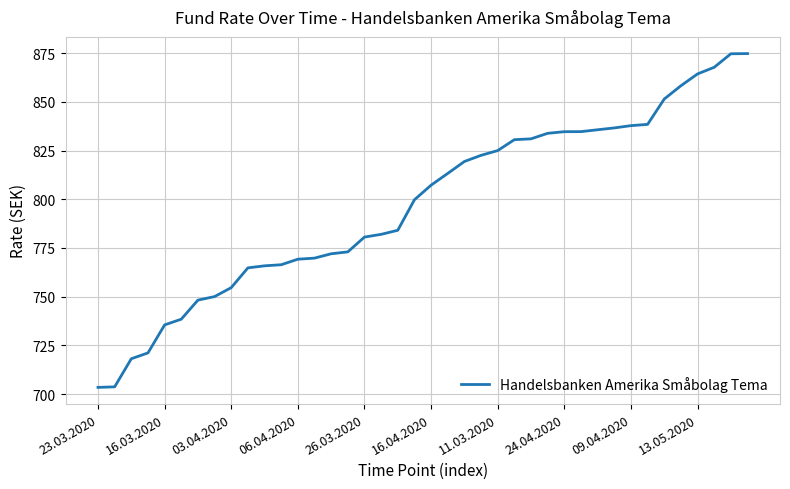

What is the maximum value shown in the chart?

874.8